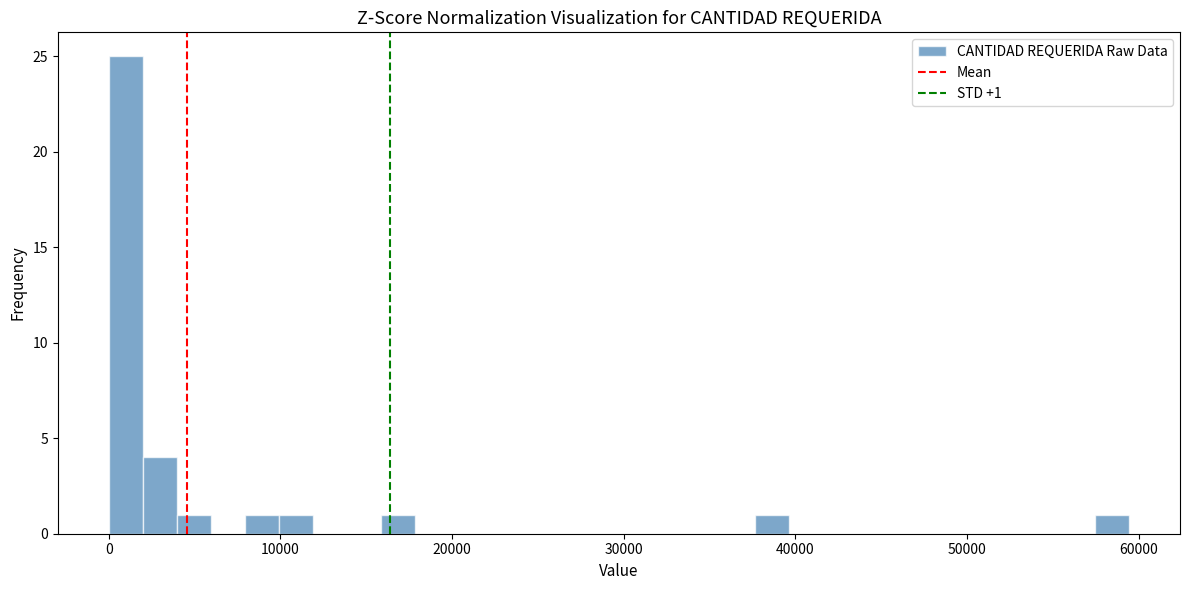

Read against the x-axis, roughly where is the centre of the tallest bar?

1000